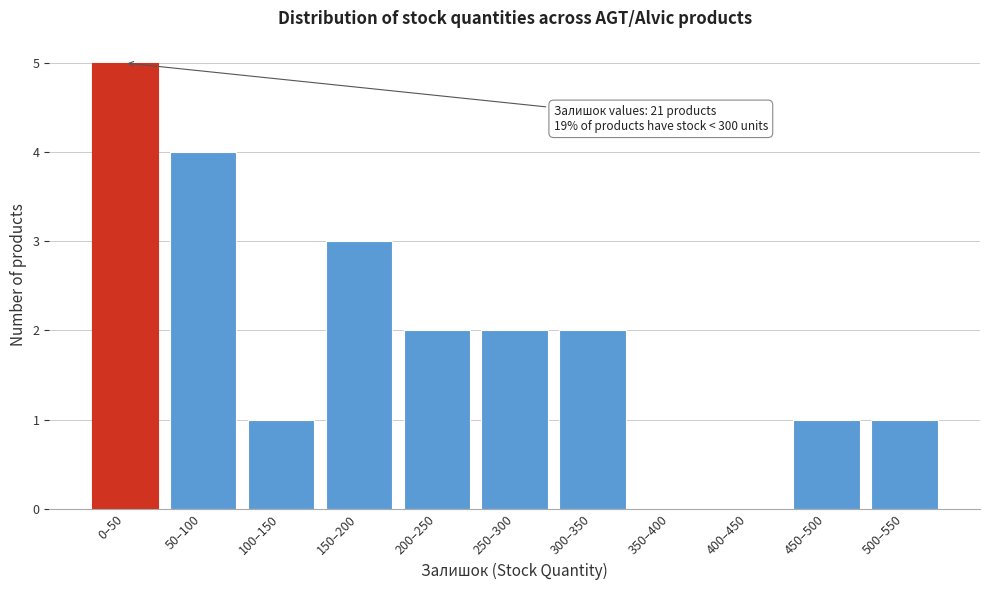

Reading right to left, what are all the values shown in this chart?

500–550=1	450–500=1	400–450=0	350–400=0	300–350=2	250–300=2	200–250=2	150–200=3	100–150=1	50–100=4	0–50=5